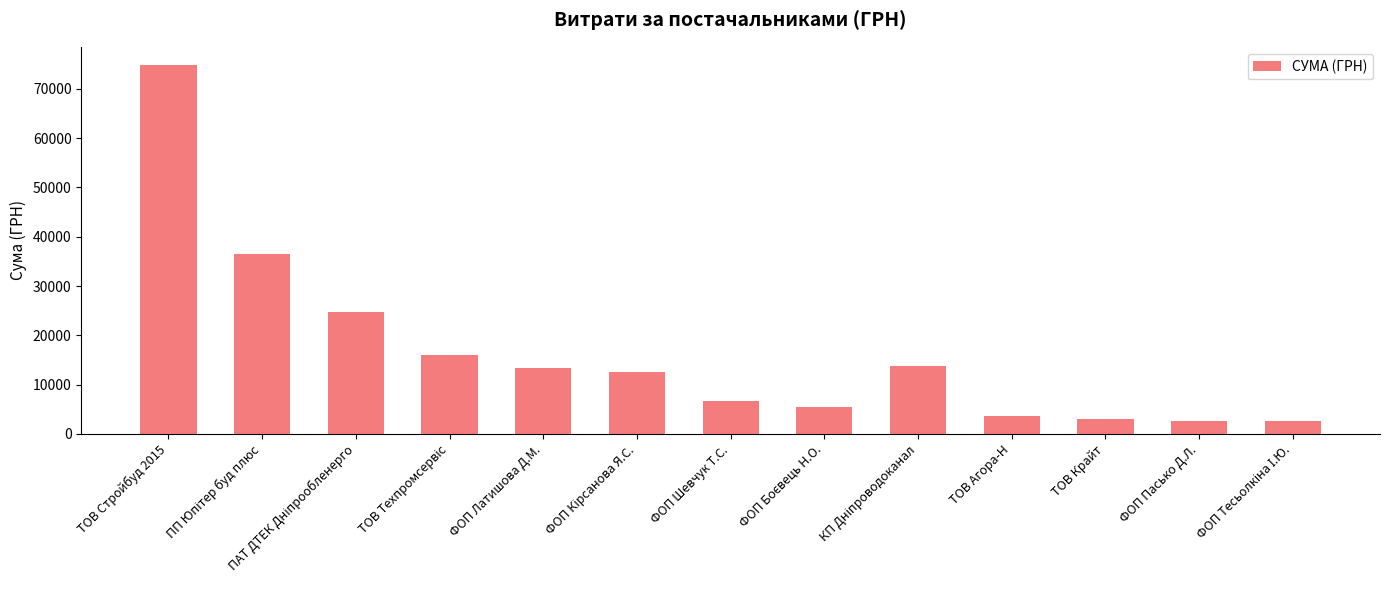

Which has a higher value, ФОП Шевчук Т.С. or ФОП Пасько Д.Л.?

ФОП Шевчук Т.С.